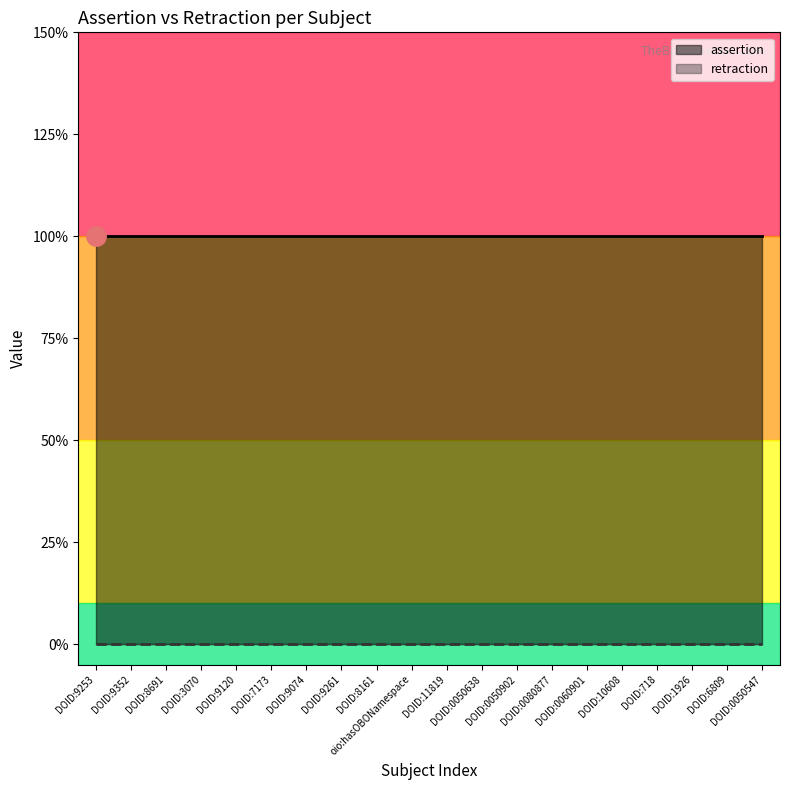

Reading left to right, what are all the values shown in this chart?

assertion: DOID:9253=1	DOID:9352=1	DOID:8691=1	DOID:3070=1	DOID:9120=1	DOID:7173=1	DOID:9074=1	DOID:9261=1	DOID:8161=1	oio:hasOBONamespace=1	DOID:11819=1	DOID:0050638=1	DOID:0050902=1	DOID:0080877=1	DOID:0060901=1	DOID:10608=1	DOID:718=1	DOID:1926=1	DOID:6809=1	DOID:0050547=1
retraction: DOID:9253=0	DOID:9352=0	DOID:8691=0	DOID:3070=0	DOID:9120=0	DOID:7173=0	DOID:9074=0	DOID:9261=0	DOID:8161=0	oio:hasOBONamespace=0	DOID:11819=0	DOID:0050638=0	DOID:0050902=0	DOID:0080877=0	DOID:0060901=0	DOID:10608=0	DOID:718=0	DOID:1926=0	DOID:6809=0	DOID:0050547=0